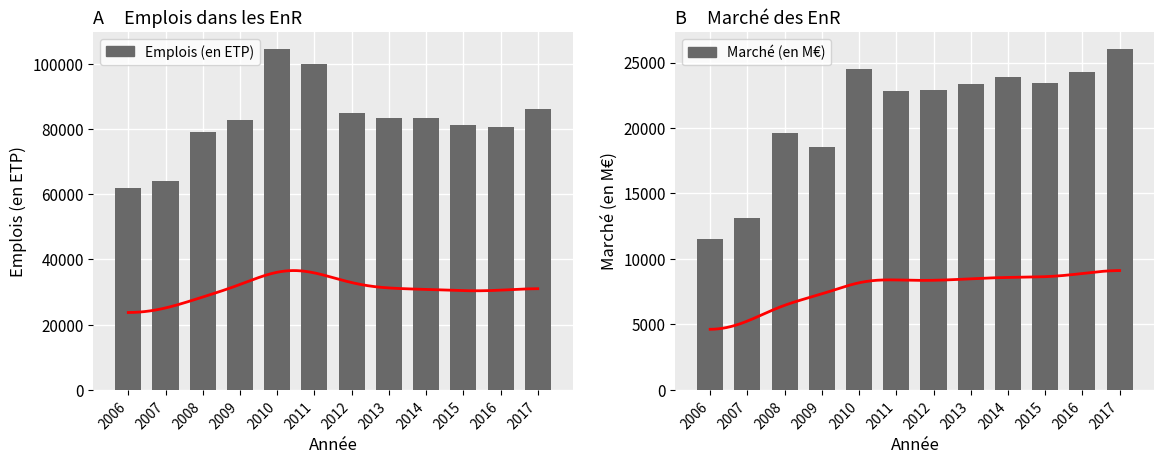

What is the total value across all series at 2011?

122733